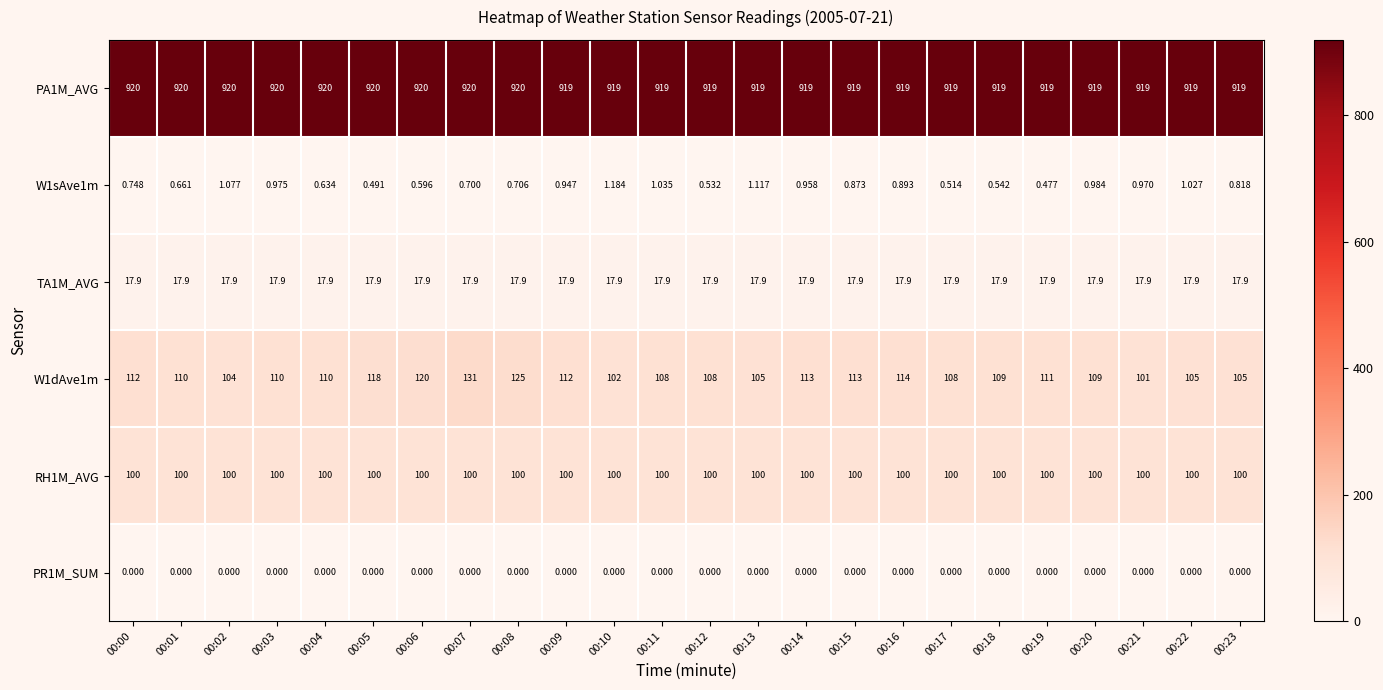

Is the value of W1sAve1m at 00:02 greater than the value of PA1M_AVG at 00:18?

No